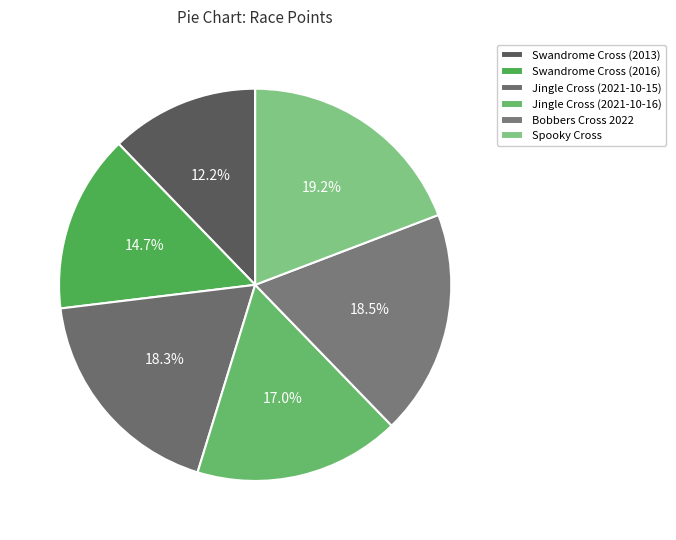

How many segments does this pie chart have?

6